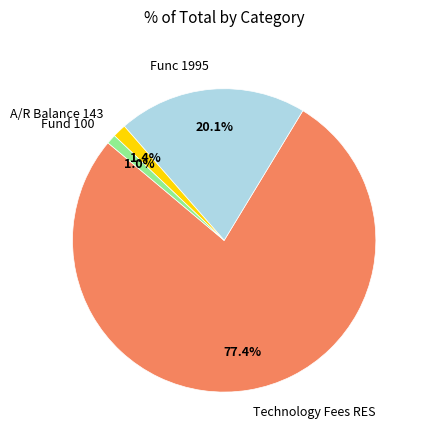

To the nearest percent, what percentage of the pie is Func 1995?

20%